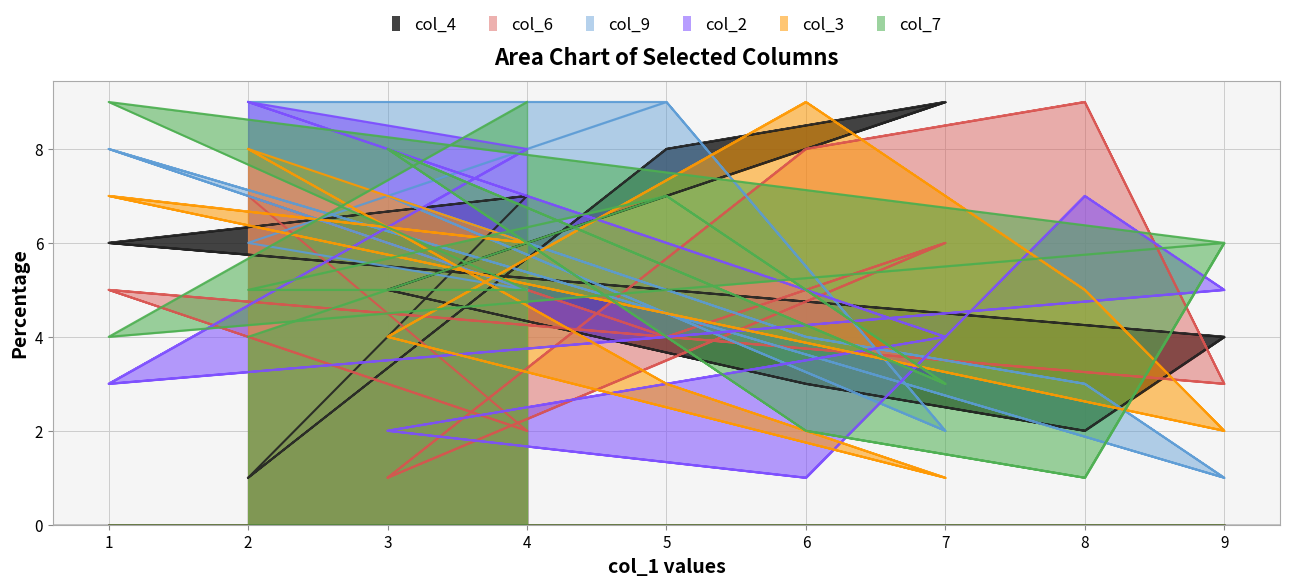

At how many categories does at least one series exceed 3?

18